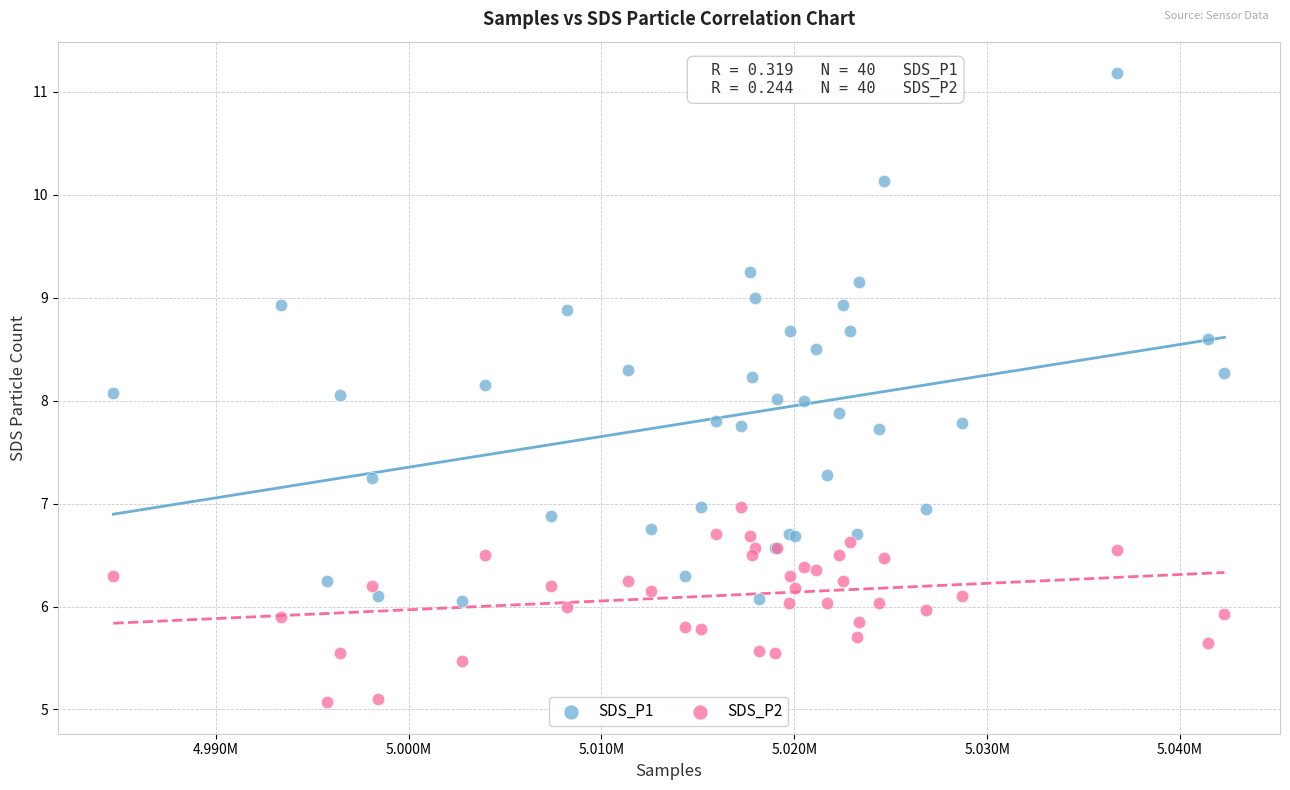

Which series has the largest Y range (max minus min)?

SDS_P1